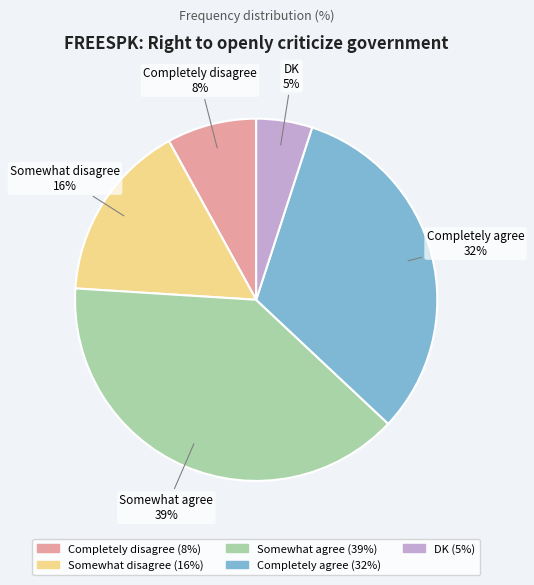

Do Somewhat agree and Completely disagree together represent more than half of the pie?

No